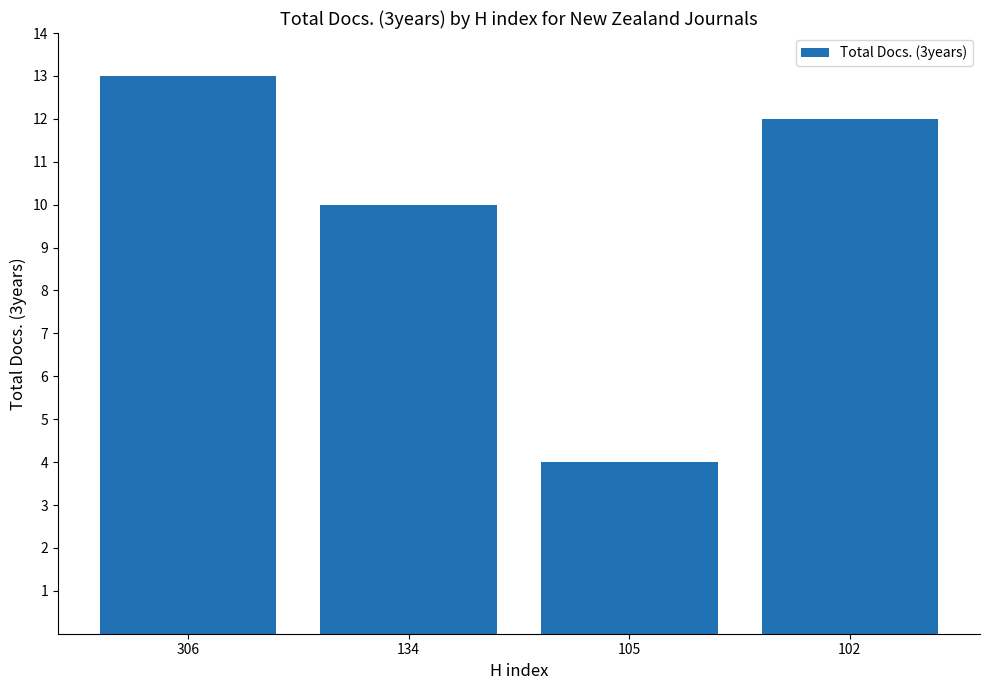

Between 134 and 105, which is larger?

134